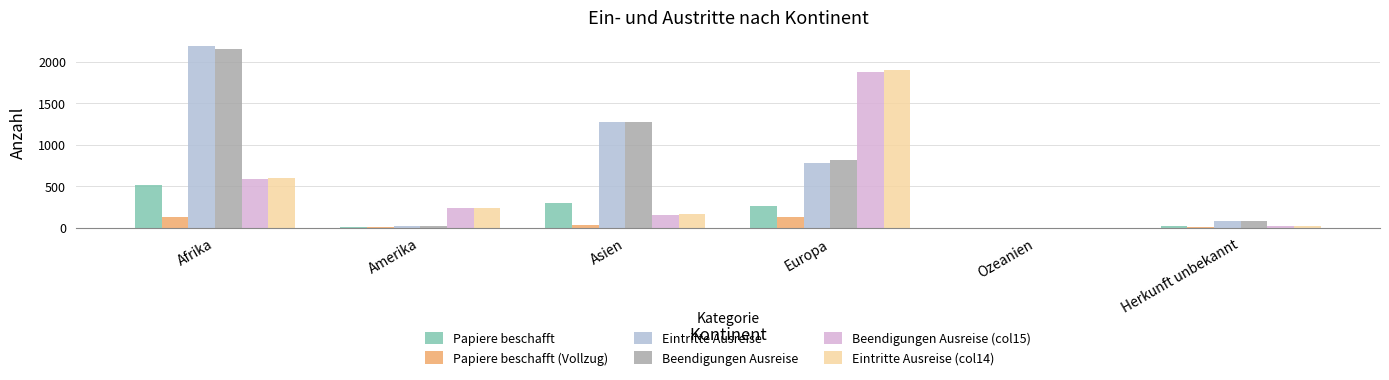

How many groups of bars are there?

6